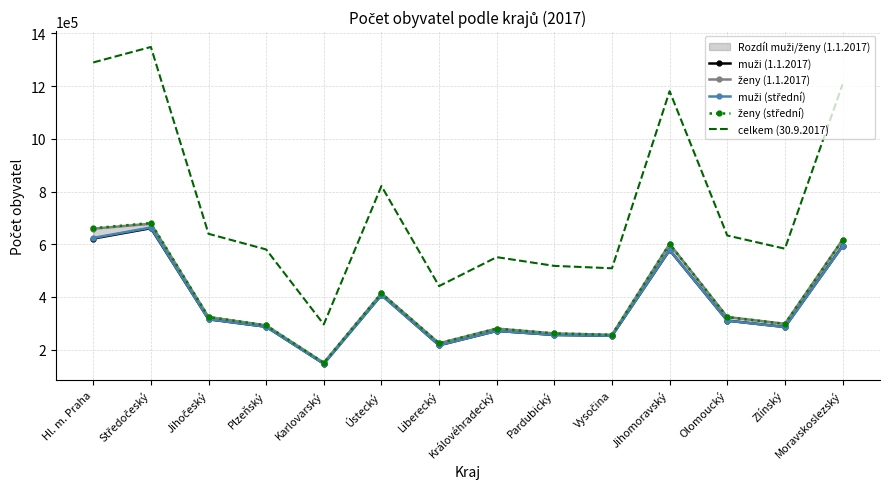

How many lines are shown in the chart?

5